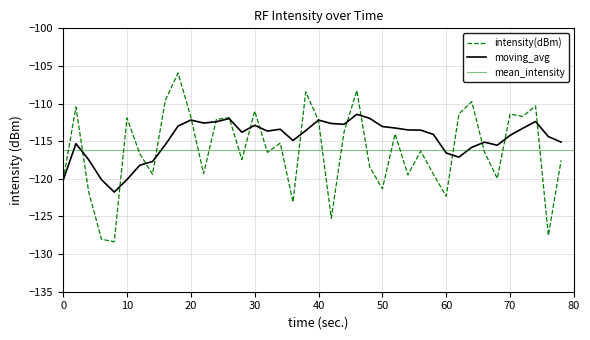

The intensity(dBm) series shows -61.8 at 20. True or false?

False